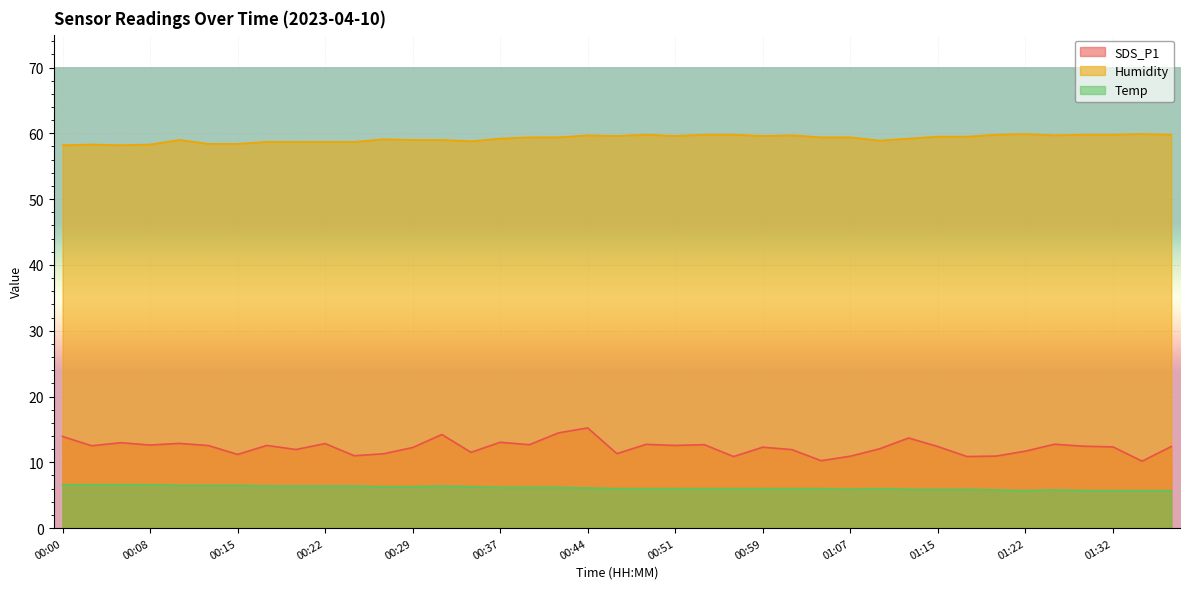

How many interior local peaks does the SDS_P1 series have?

12